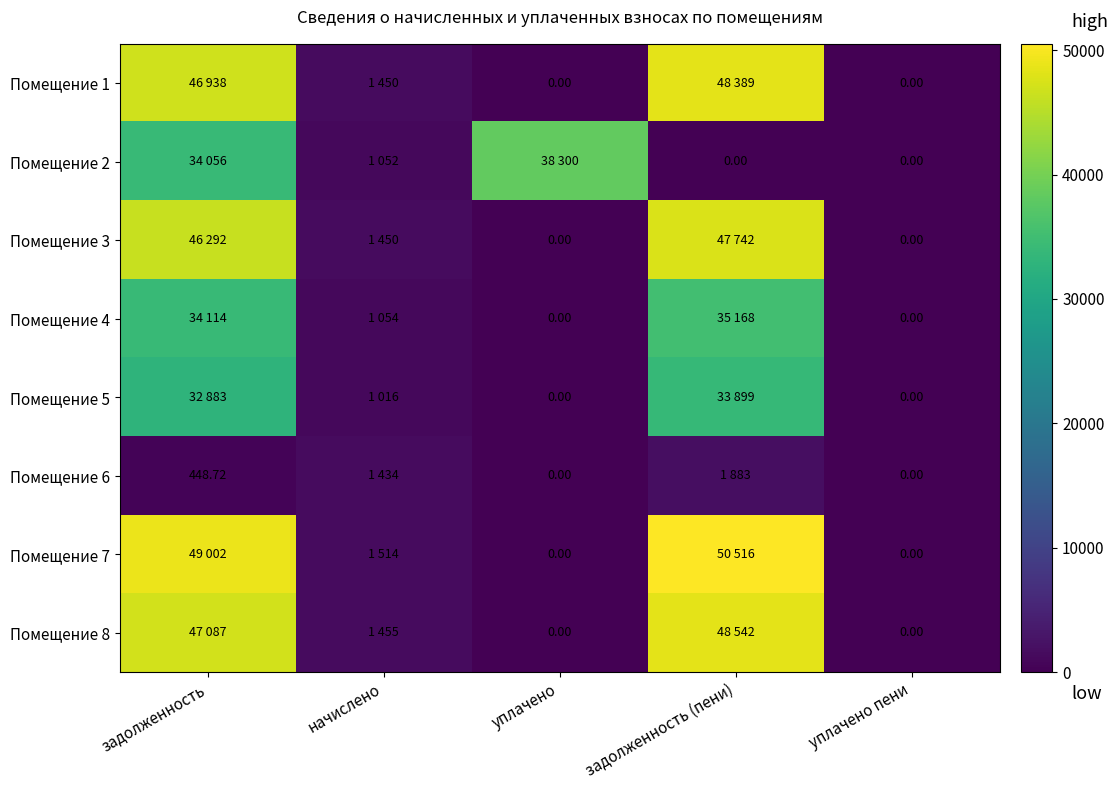

What is the difference between the maximum and minimum values in the Помещение 2 series?

38300.0